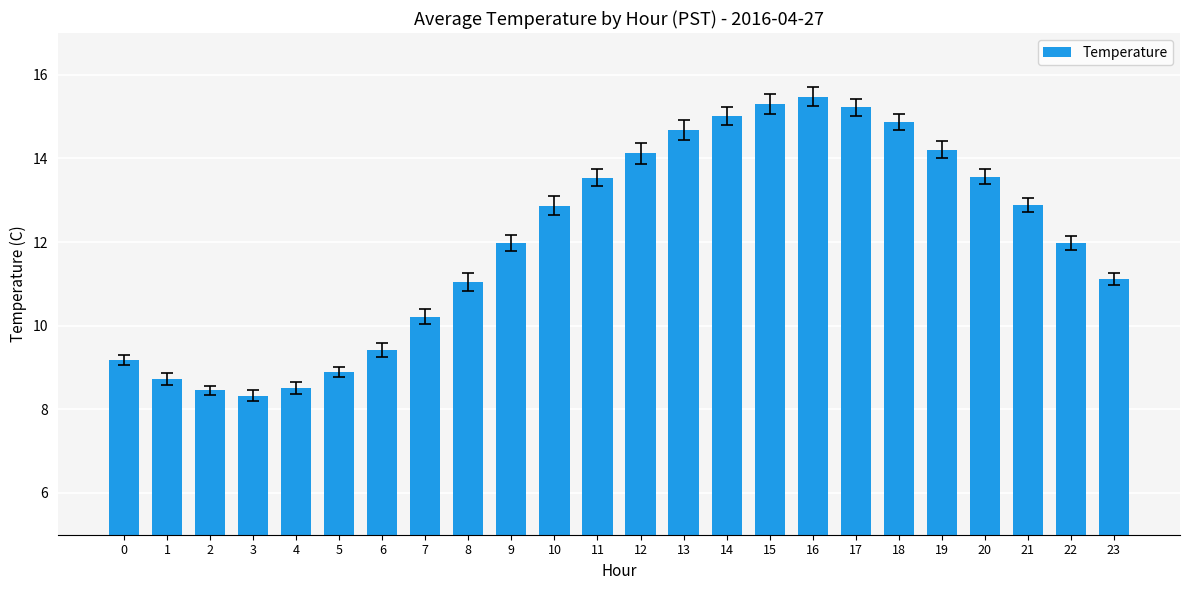

Are the bars horizontal?

No